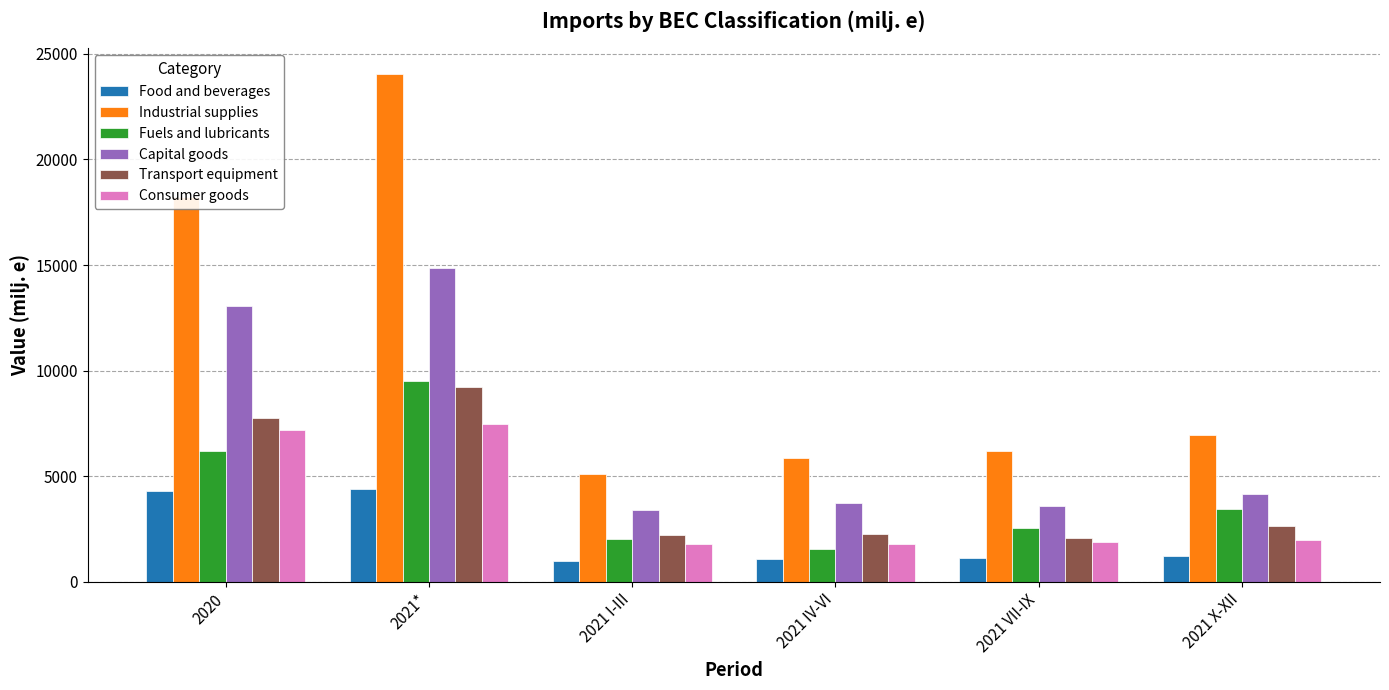

What position from the left is 2021 X-XII?

6